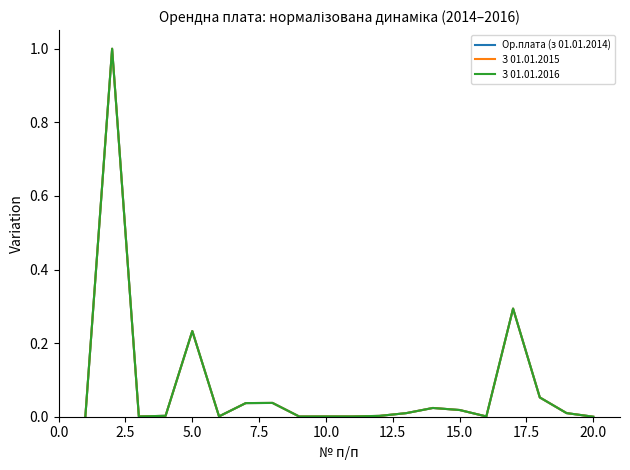

What is the highest value of the З 01.01.2015 series?

1.0